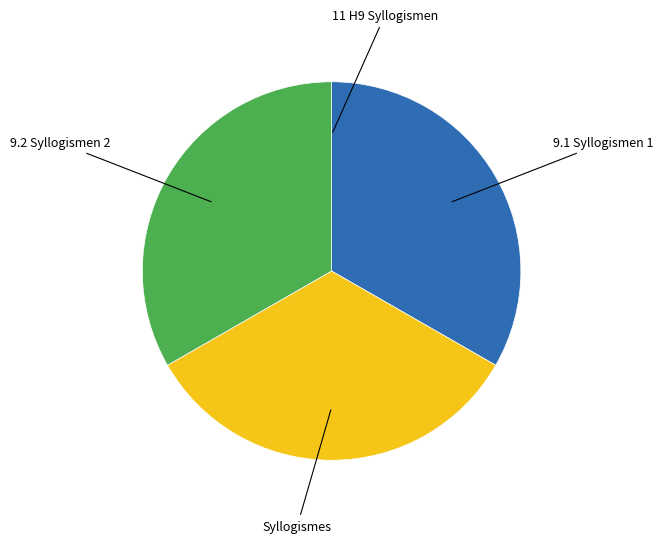

Is there a majority slice in this chart?

No